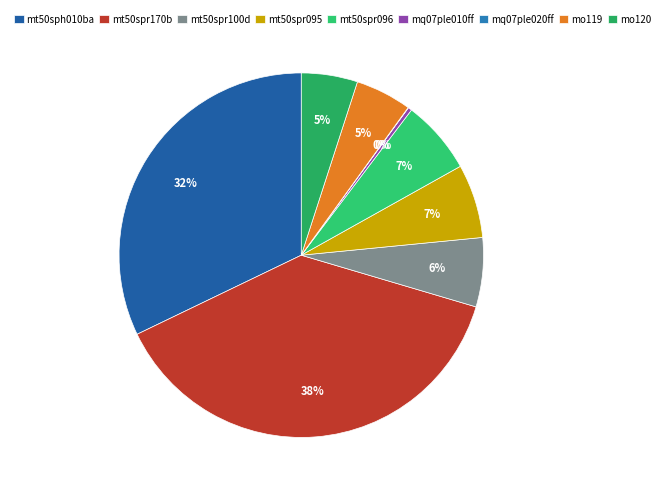

What is the largest slice in the pie chart?

mt50spr170b